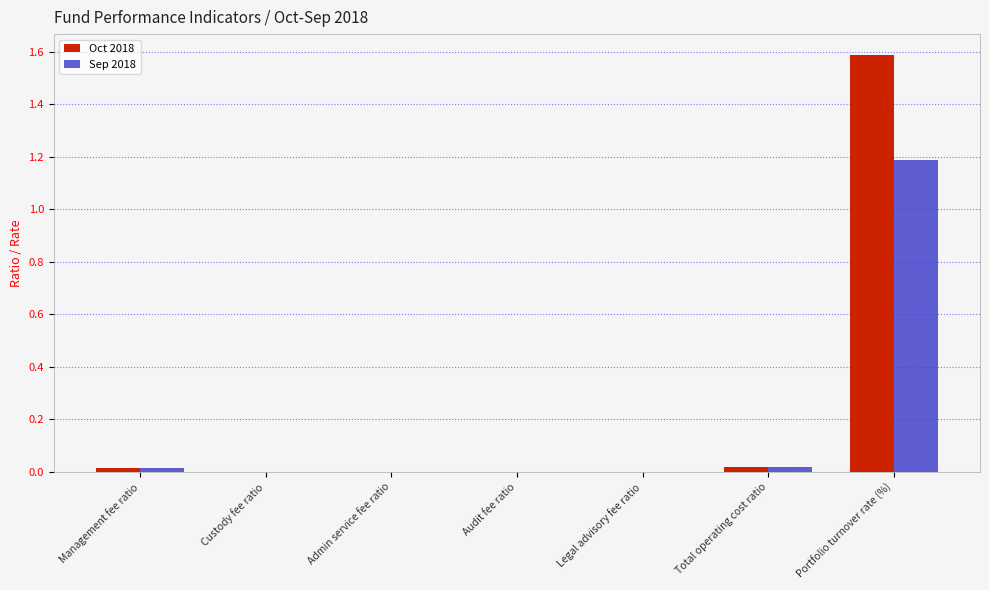

The Sep 2018 series shows 0.0 at Legal advisory fee ratio. True or false?

True